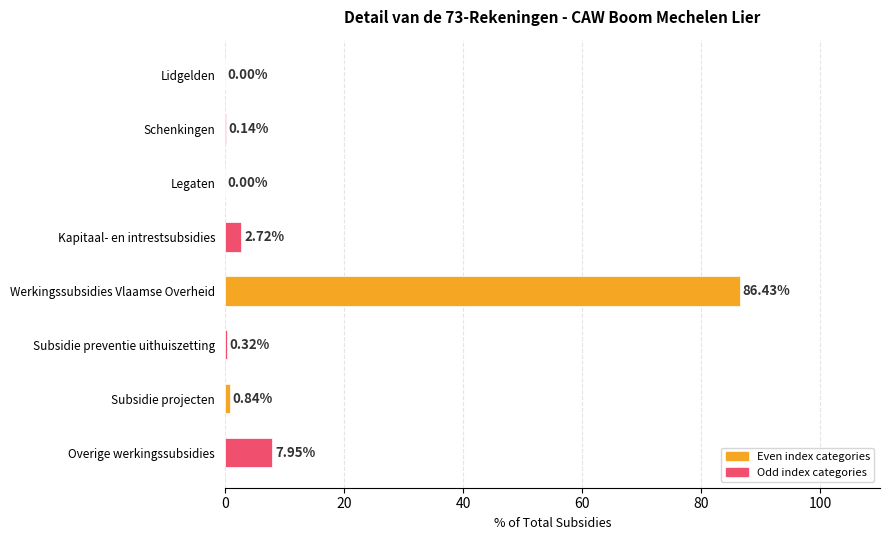

Where is the data nearest to the value 43?

Overige werkingssubsidies